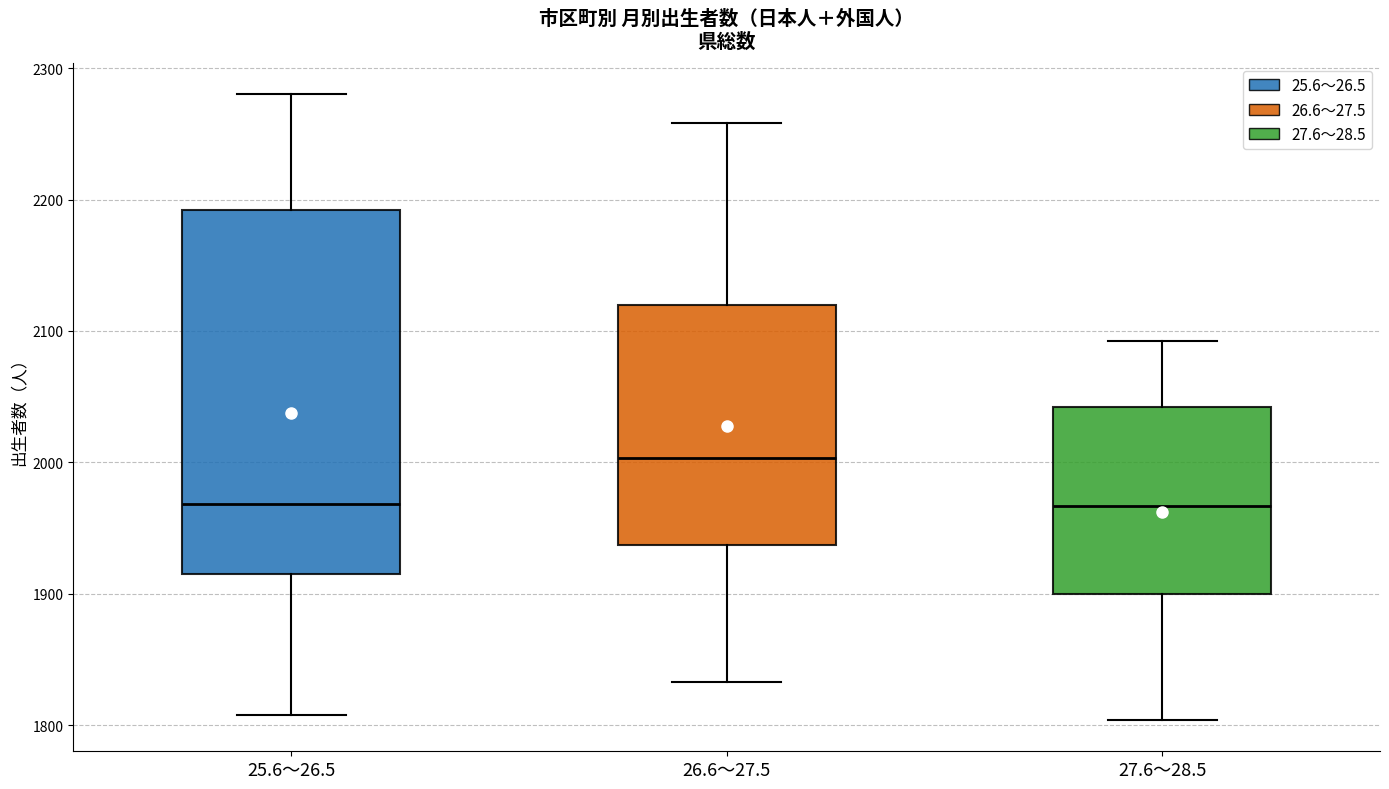

Where is the upper edge of the box for 26.6～27.5 on the y-axis? The values are not printed on the chart, so give them approximately, as read against the axis.

2120